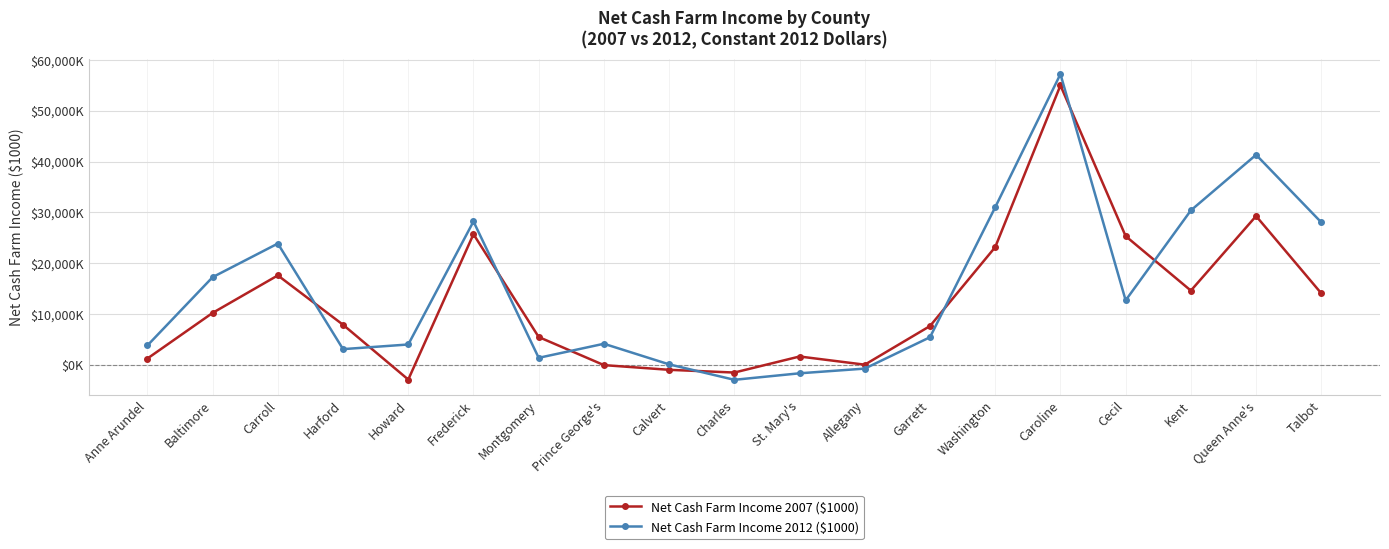

True or false: Net Cash Farm Income 2007 ($1000) has more than 2 interior local peaks.

True